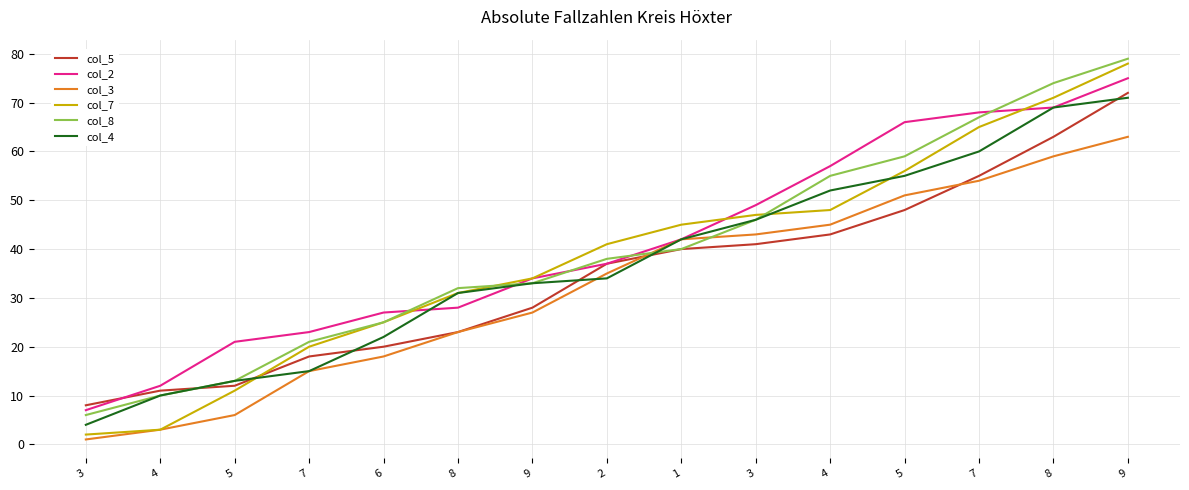

Reading left to right, list all the values displayed in this chart.

col_5: 8	11	12	18	20	23	28	37	40	41	43	48	55	63	72
col_2: 7	12	21	23	27	28	34	37	42	49	57	66	68	69	75
col_3: 1	3	6	15	18	23	27	35	42	43	45	51	54	59	63
col_7: 2	3	11	20	25	31	34	41	45	47	48	56	65	71	78
col_8: 6	10	13	21	25	32	33	38	40	46	55	59	67	74	79
col_4: 4	10	13	15	22	31	33	34	42	46	52	55	60	69	71